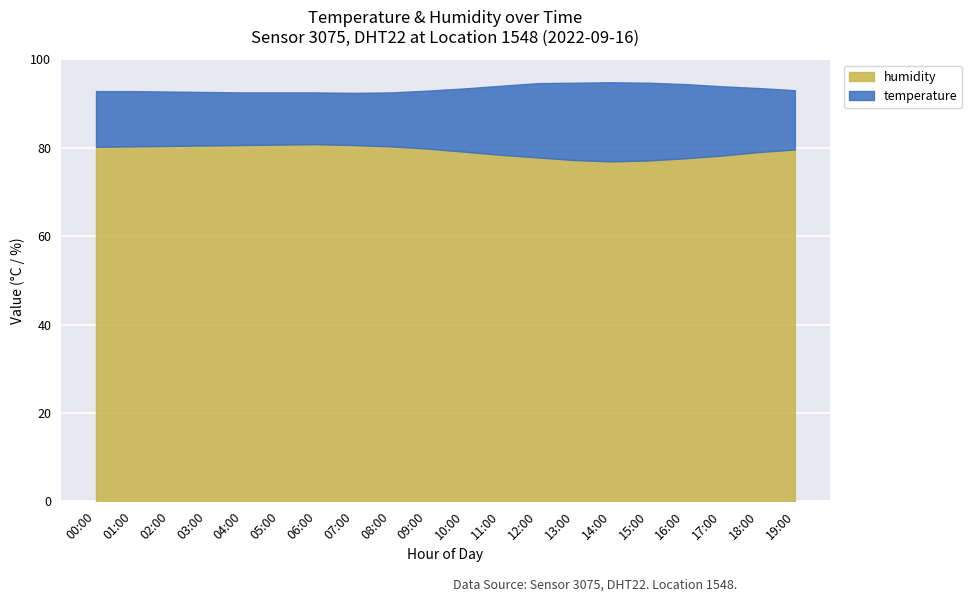

Does the chart display data point markers on the line(s)?

No